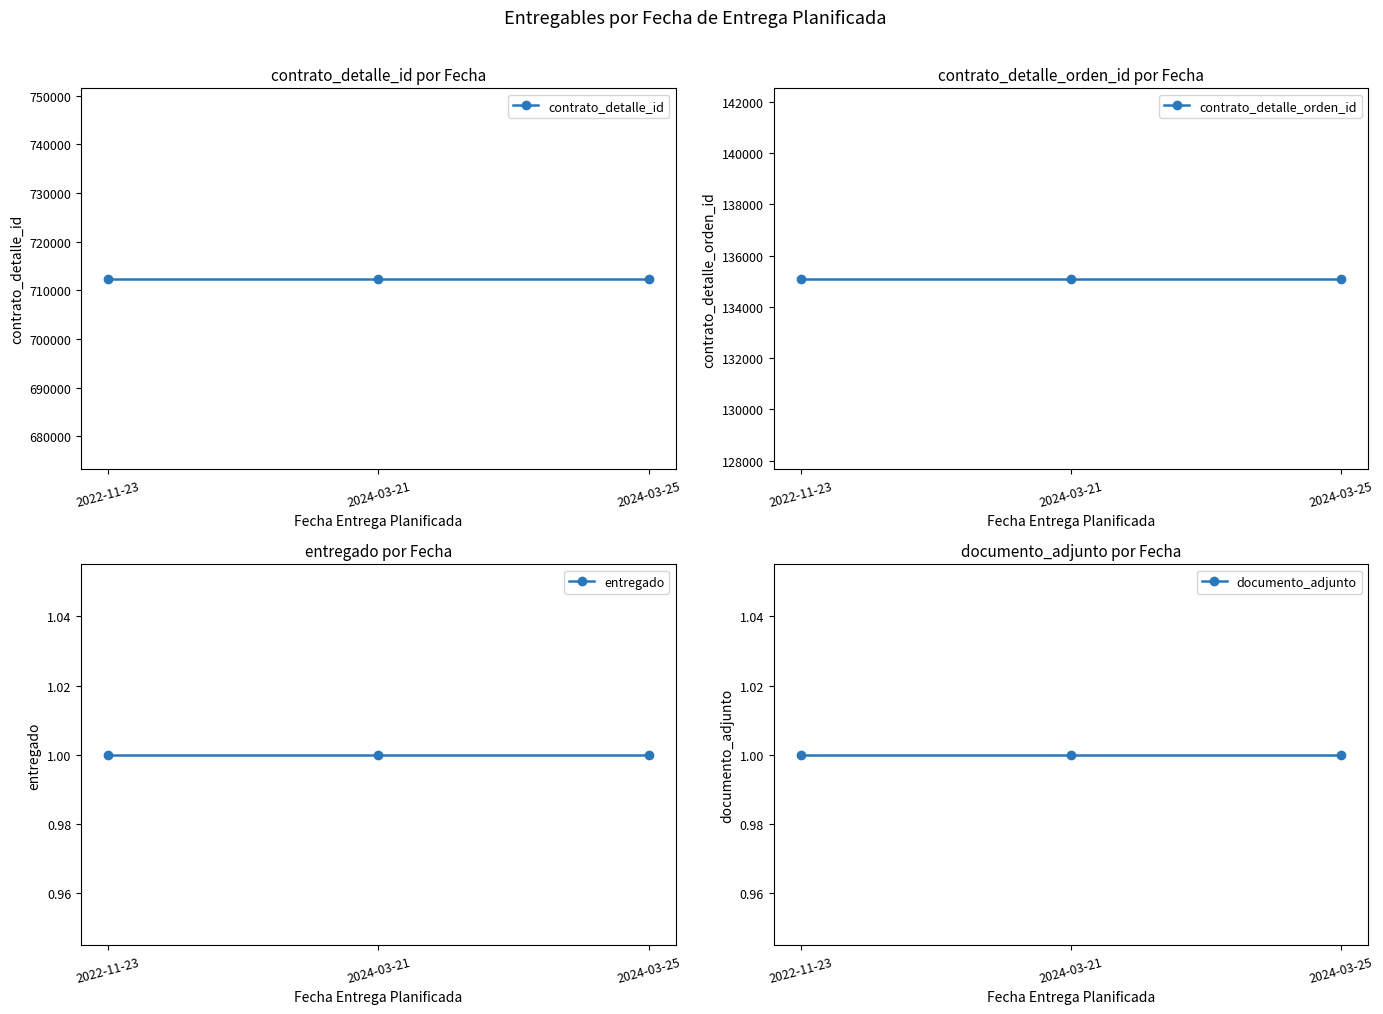

At how many categories does at least one series exceed 474018?

3